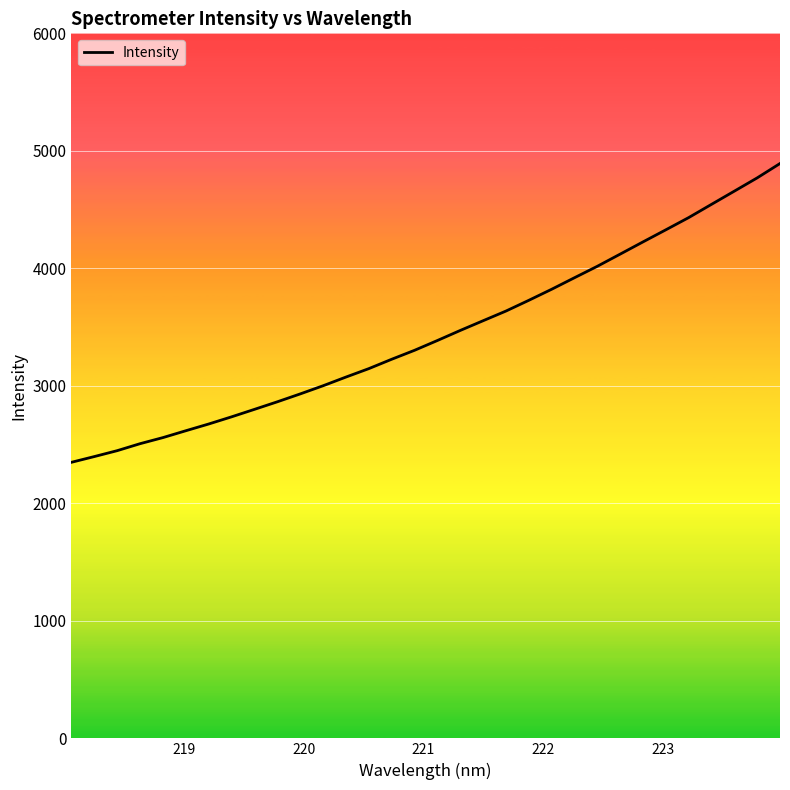

What is the average value?

3442.0